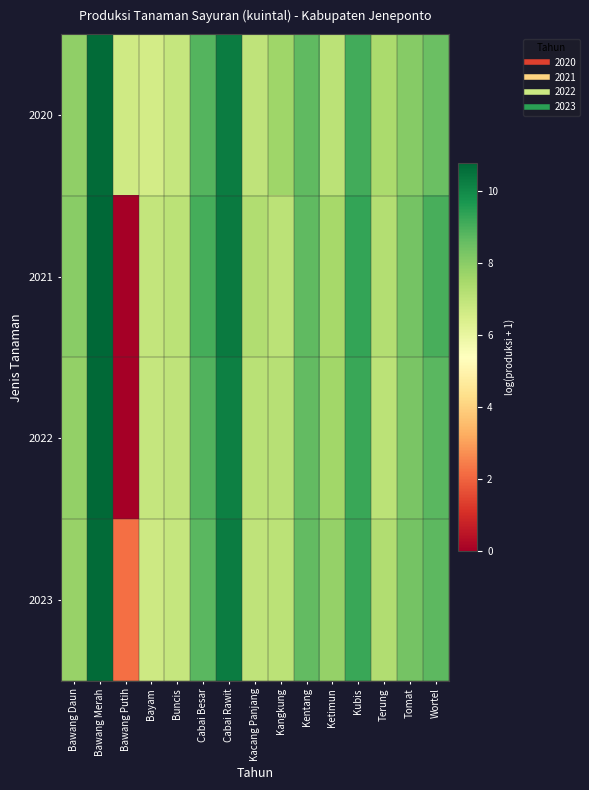

Which series has the largest range (max minus min)?

2021